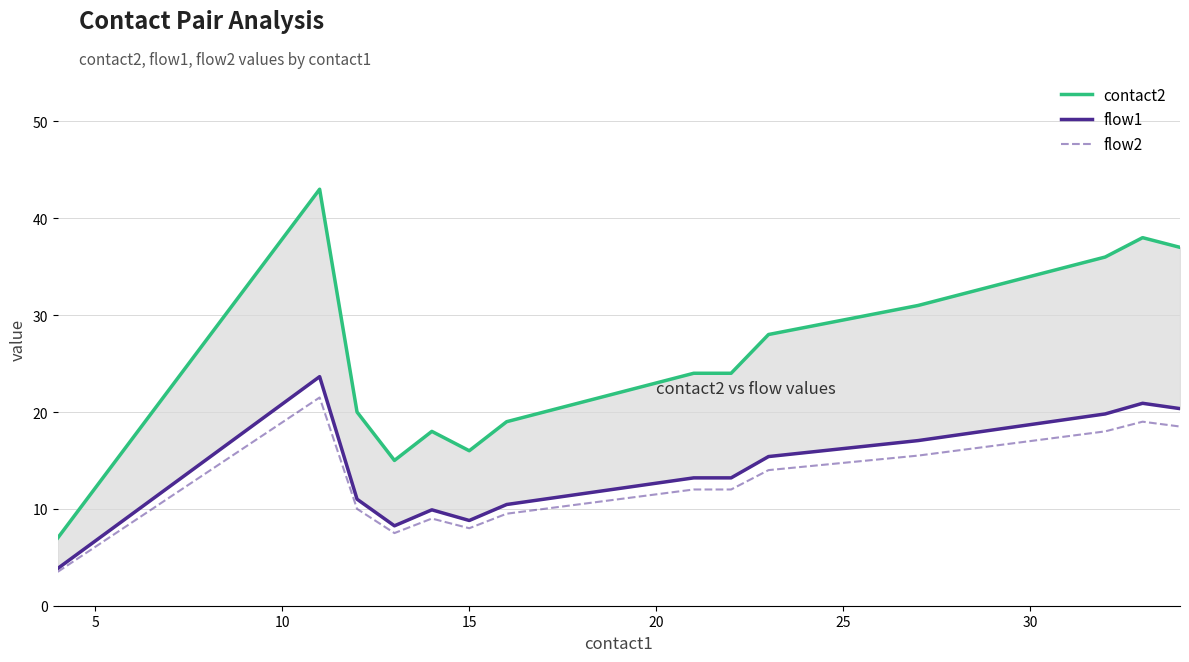

What is the highest value of the flow2 series?

21.5